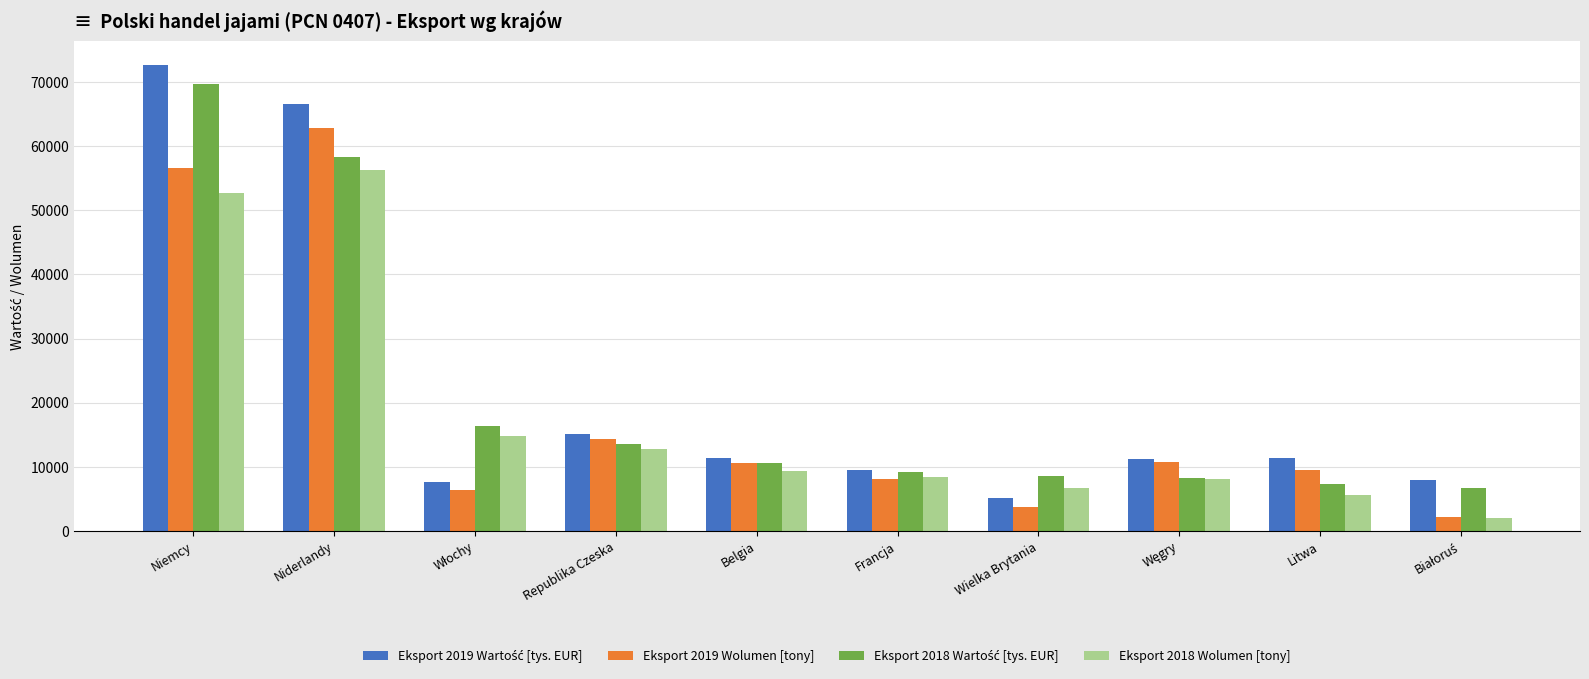

What is the smallest value displayed?

2107.5